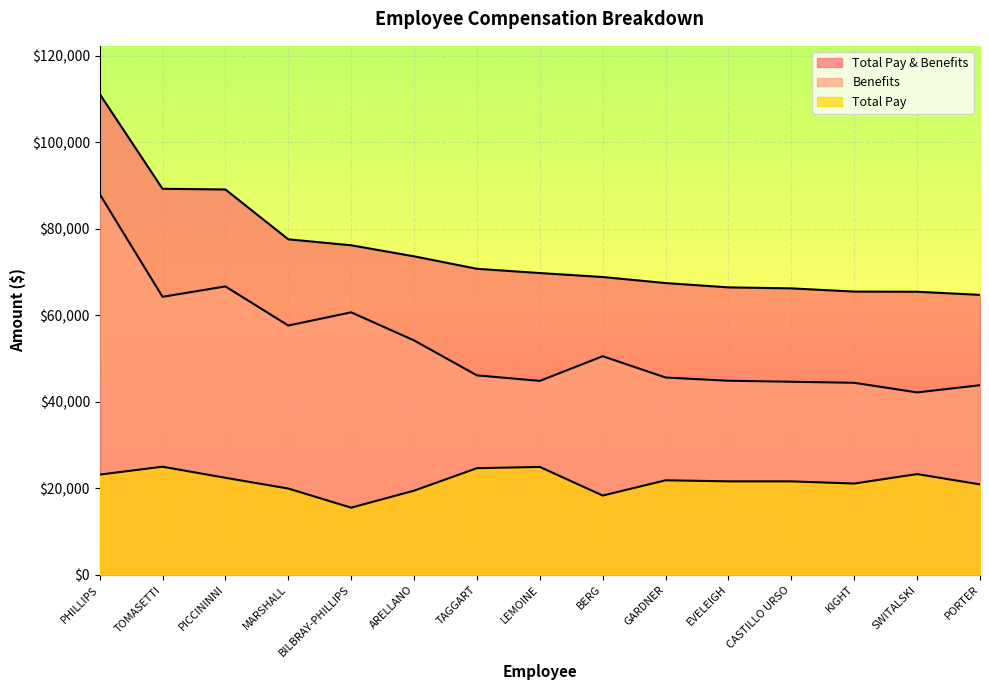

What is the label of the 7th point from the right?

BERG